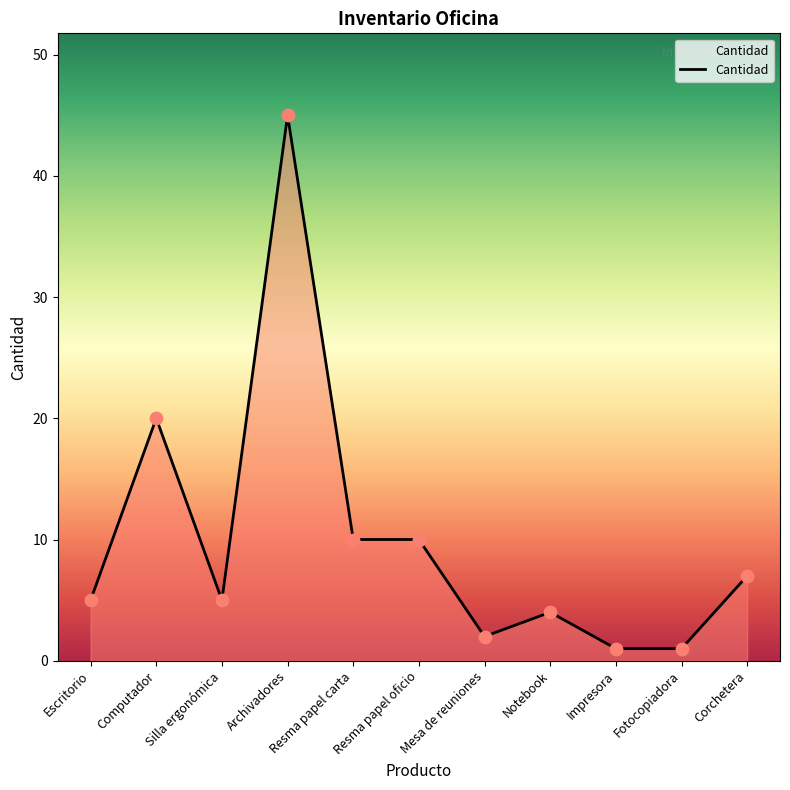

Between Escritorio and Resma papel carta, which is larger?

Resma papel carta